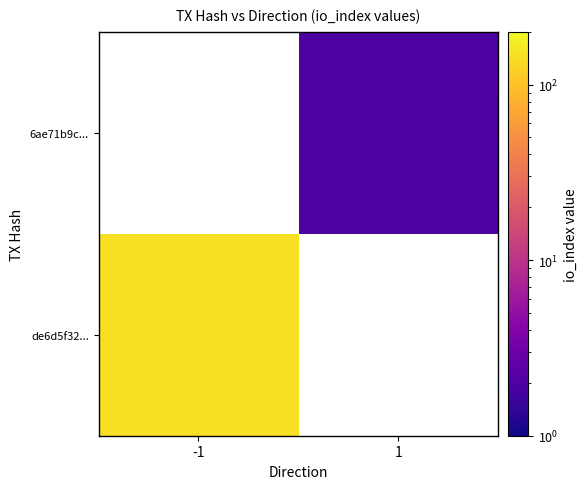

Is the value of 6ae71b9c... at 1 greater than the value of de6d5f32... at -1?

No